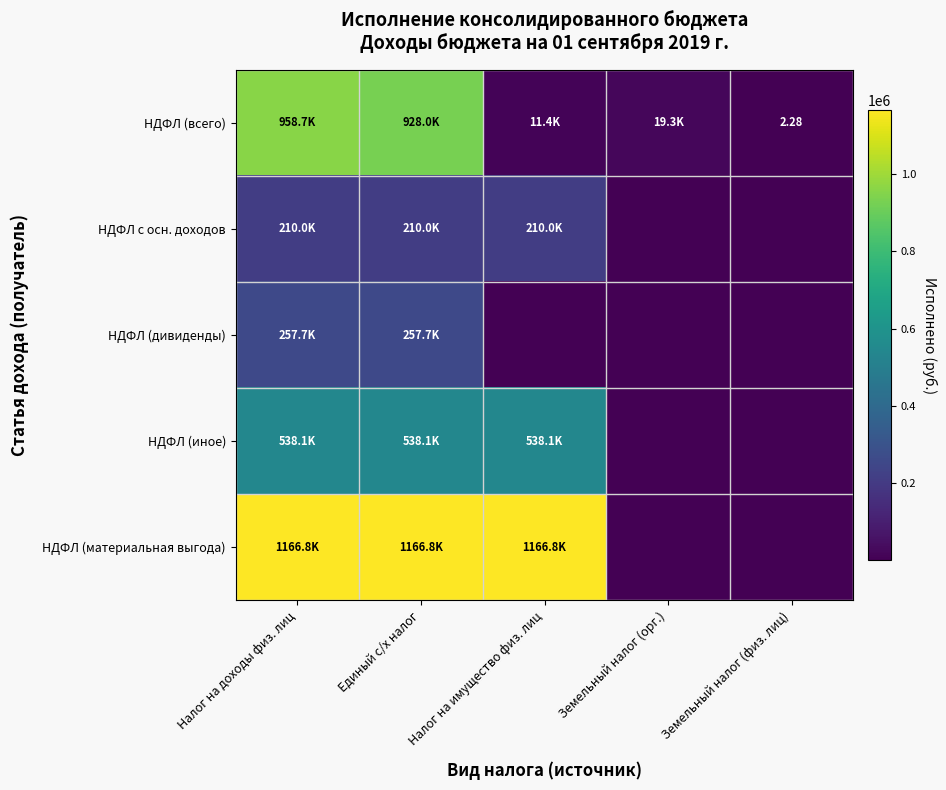

What is the difference between the maximum and minimum values in the НДФЛ (всего) series?

958649.6